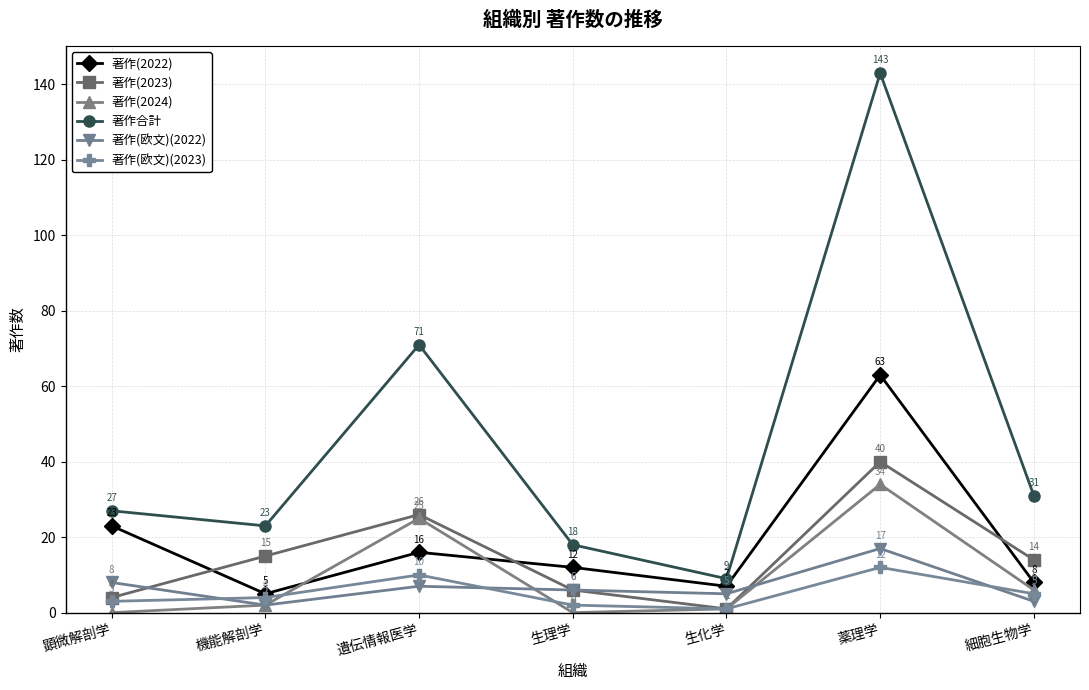

What is the difference between the 著作(欧文)(2022) values at 顕微解剖学 and 薬理学?

9